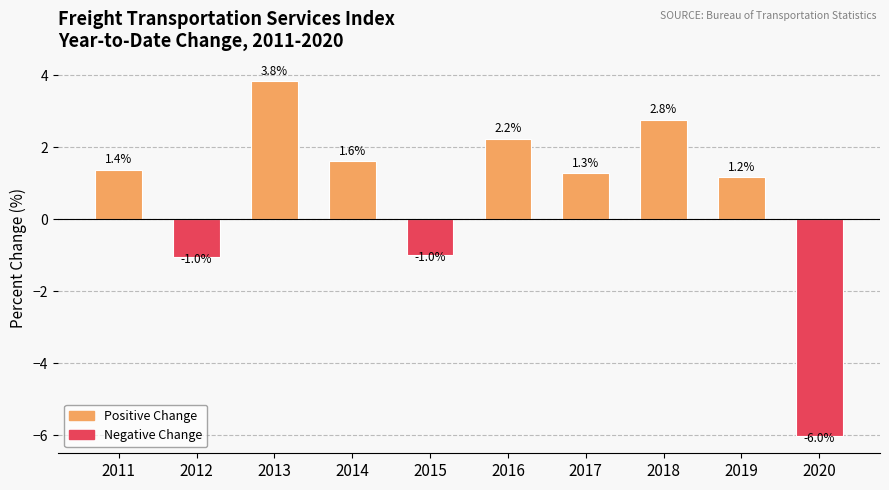

What is the change in value from 2012 to 2018?

+3.8